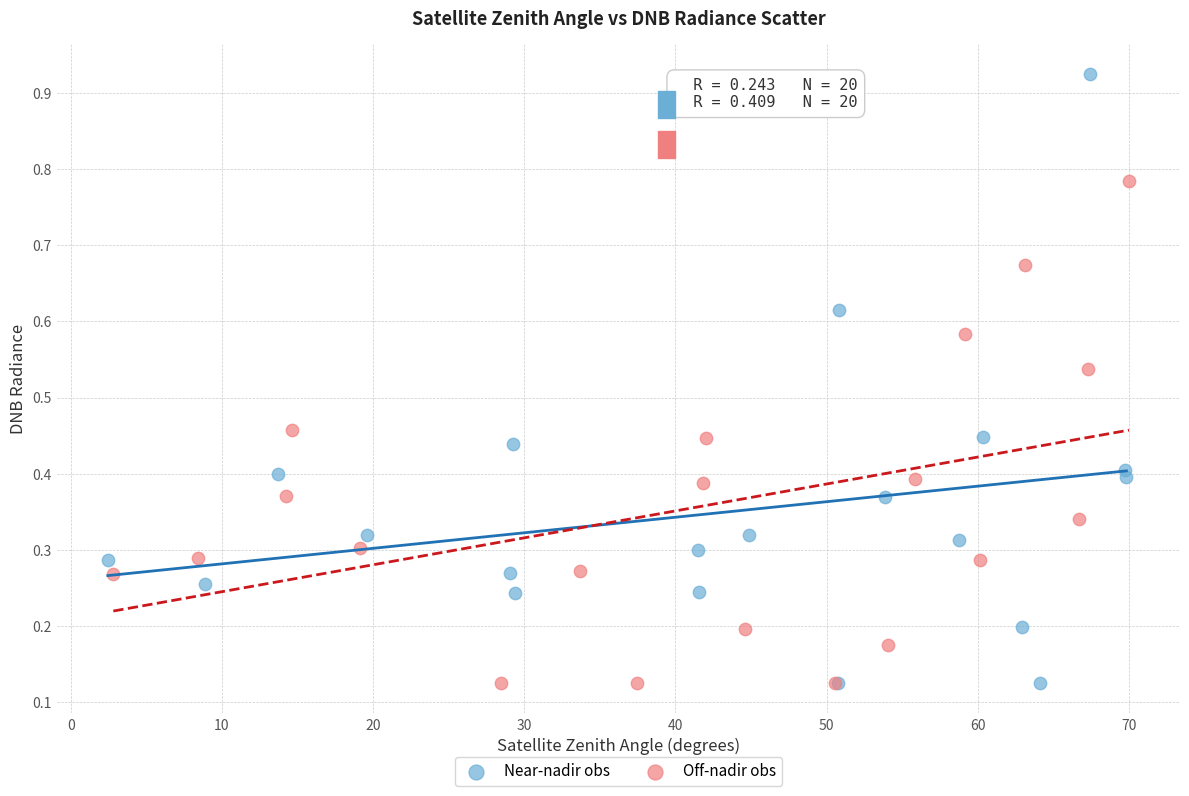

Which series has the widest spread of Y values?

Near-nadir obs